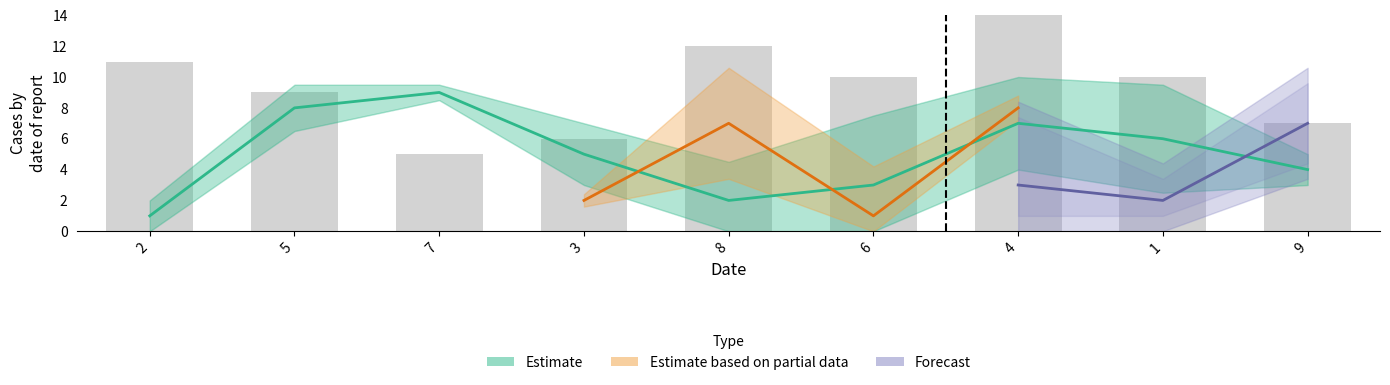

What is the maximum value shown in the chart?

9